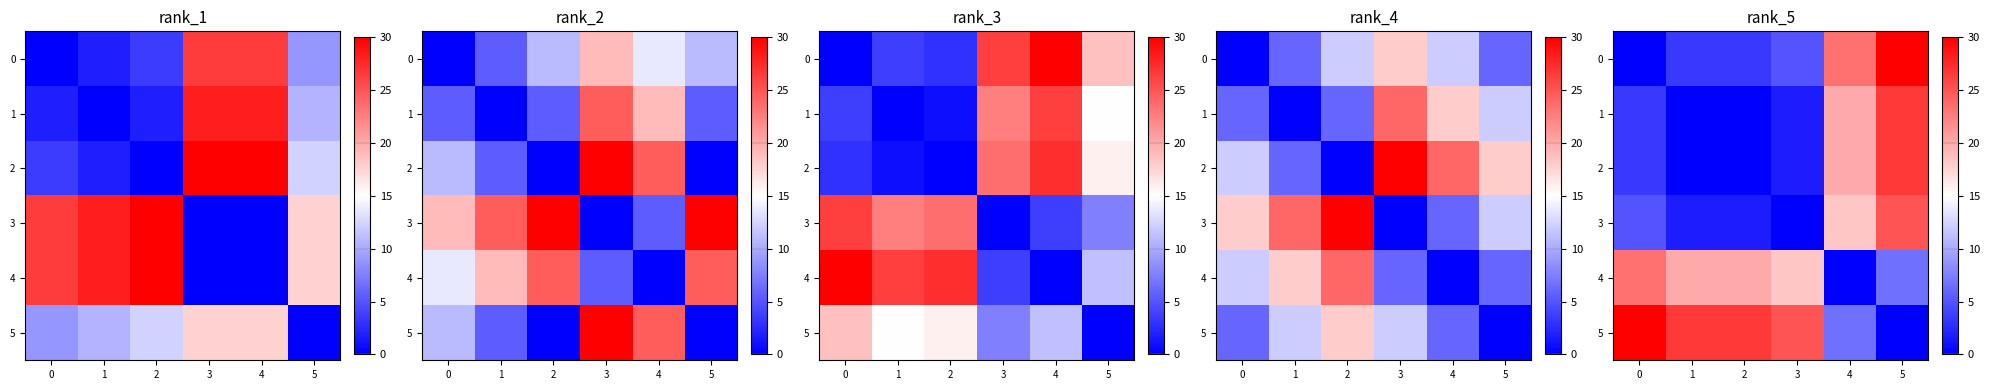

Rank the series at 4 from lowest to highest value.

4, 5, 3, 1, 2, 0